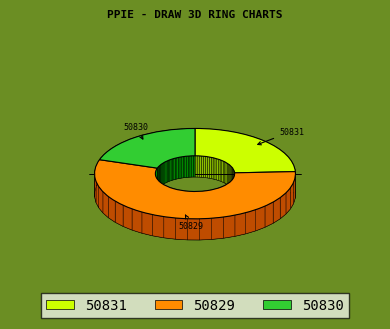

To the nearest percent, what portion does 50830 represent?

20%